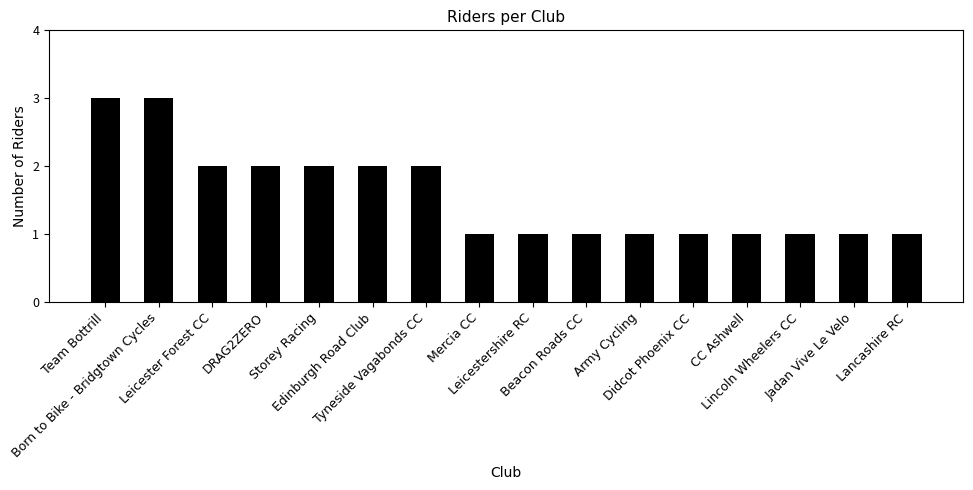

What is the change in value from Born to Bike - Bridgtown Cycles to Didcot Phoenix CC?

-2